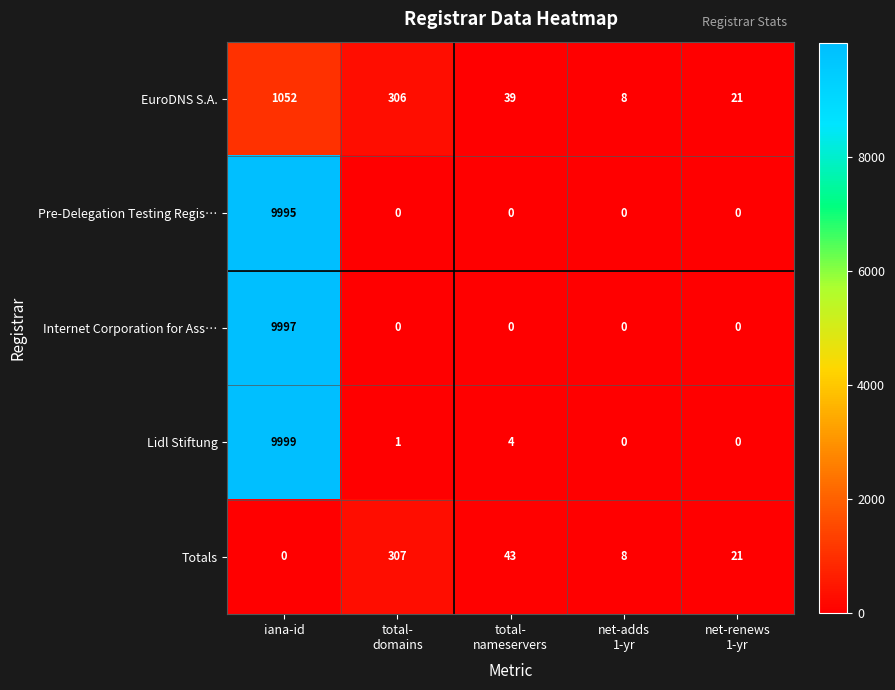

What is the difference between the maximum and second lowest values in the EuroDNS S.A. series?

1031